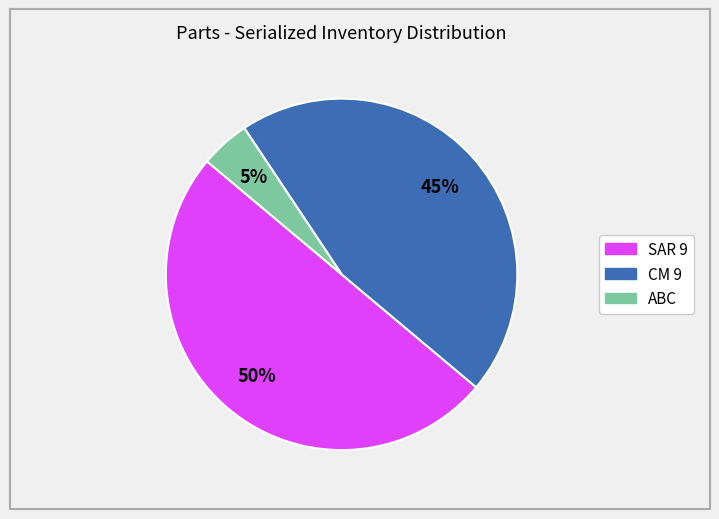

To the nearest percent, what is the difference between the largest and smallest slice percentages?

45%